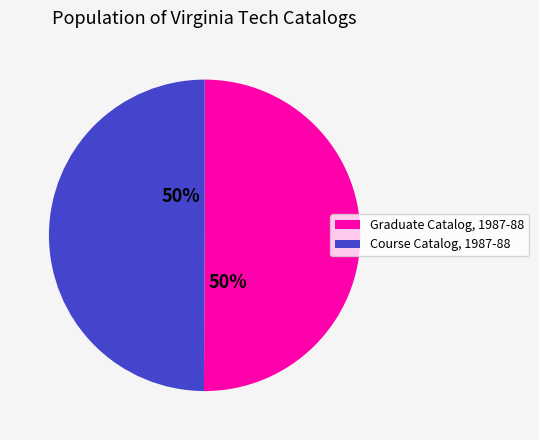

True or false: Graduate Catalog, 1987-88 accounts for 63% of the total.

False